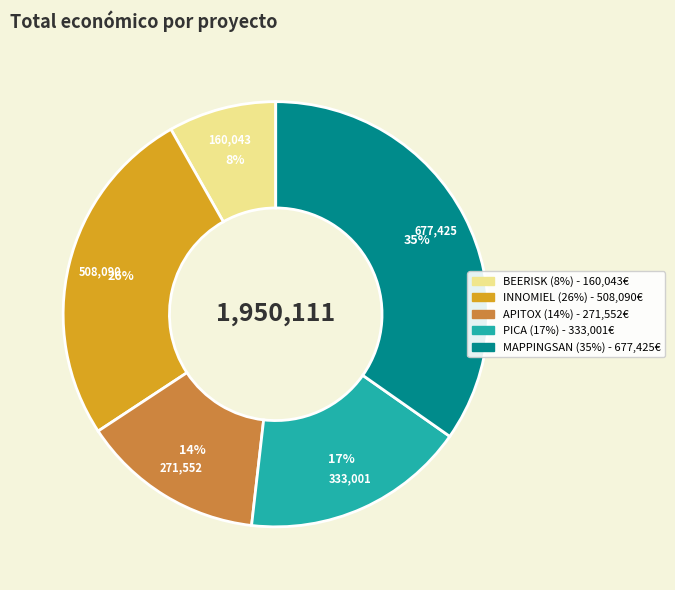

How many slices are in this pie chart?

5